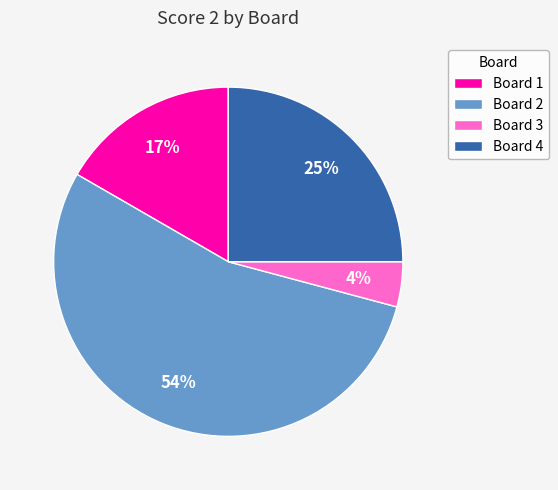

To the nearest percent, what is the combined percentage of Board 2 and Board 3?

58%